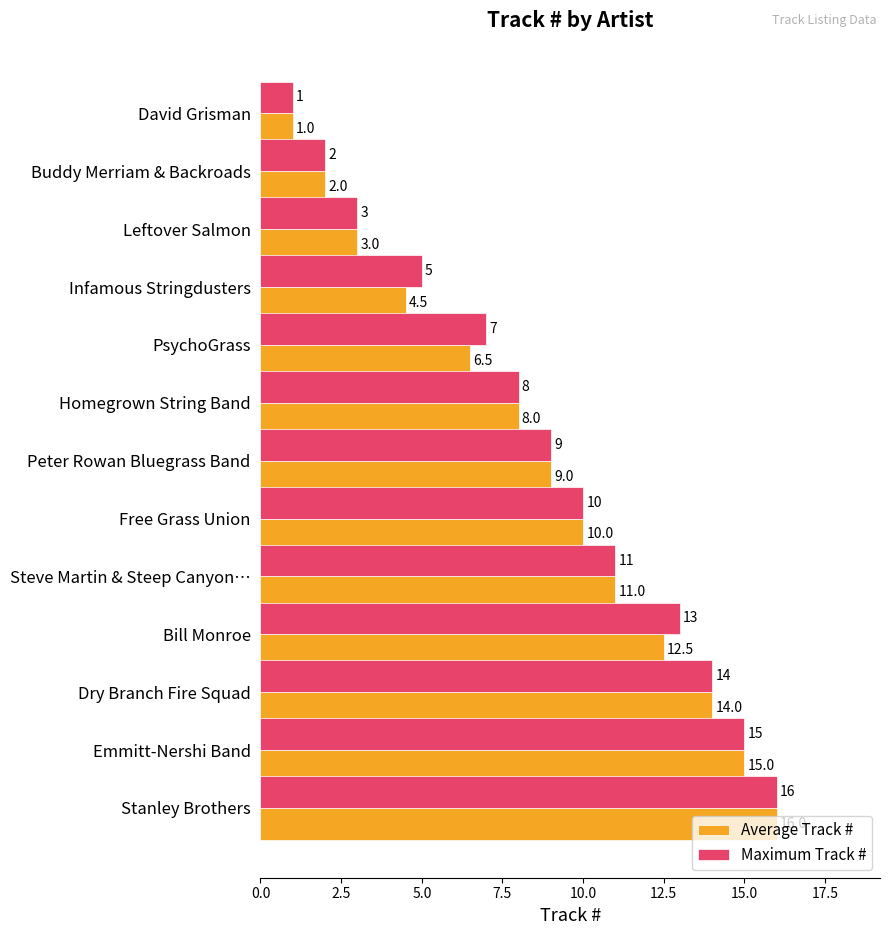

Where is Average Track # nearest to the value 8?

Homegrown String Band